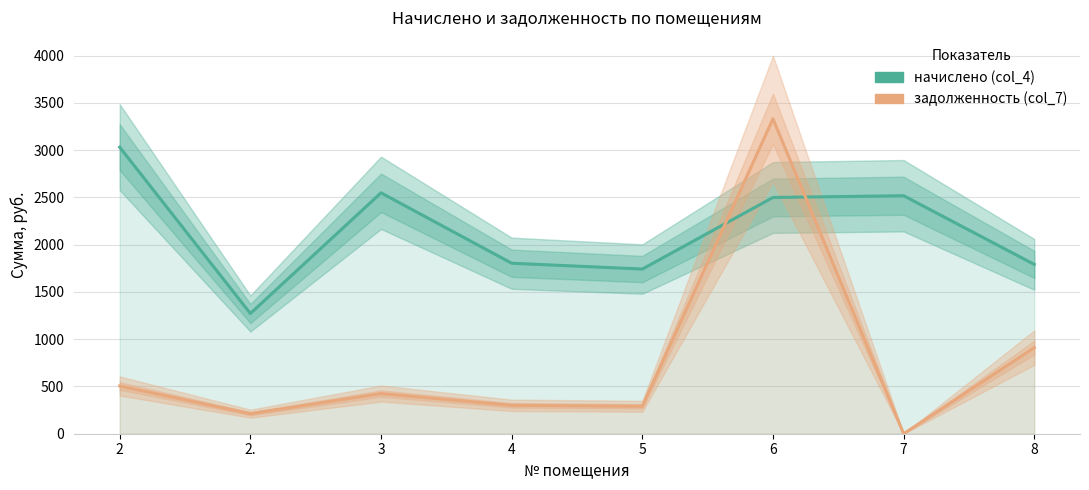

Rank the series by their average value, from highest to lowest.

начислено (col_4), задолженность (col_7)